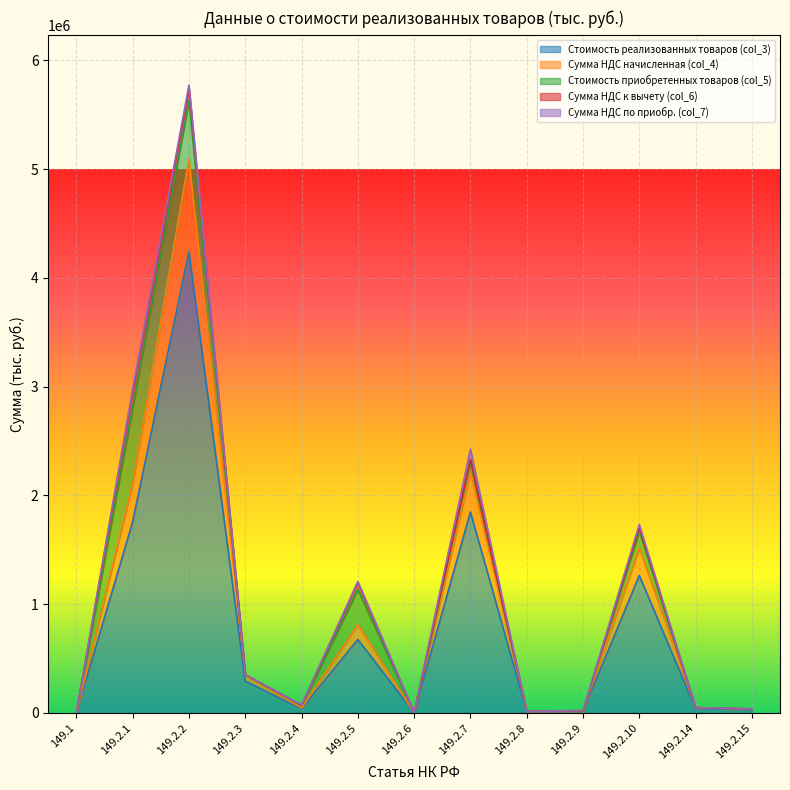

The value of Сумма НДС к вычету (col_6) at 149.2.8 is -47268. True or false?

False